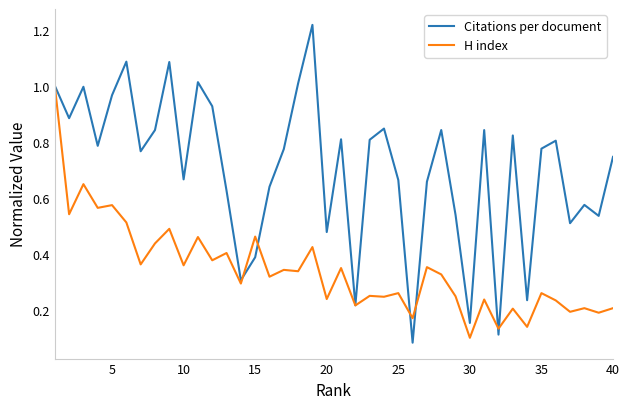

Which series has the largest total across all categories?

Citations per document